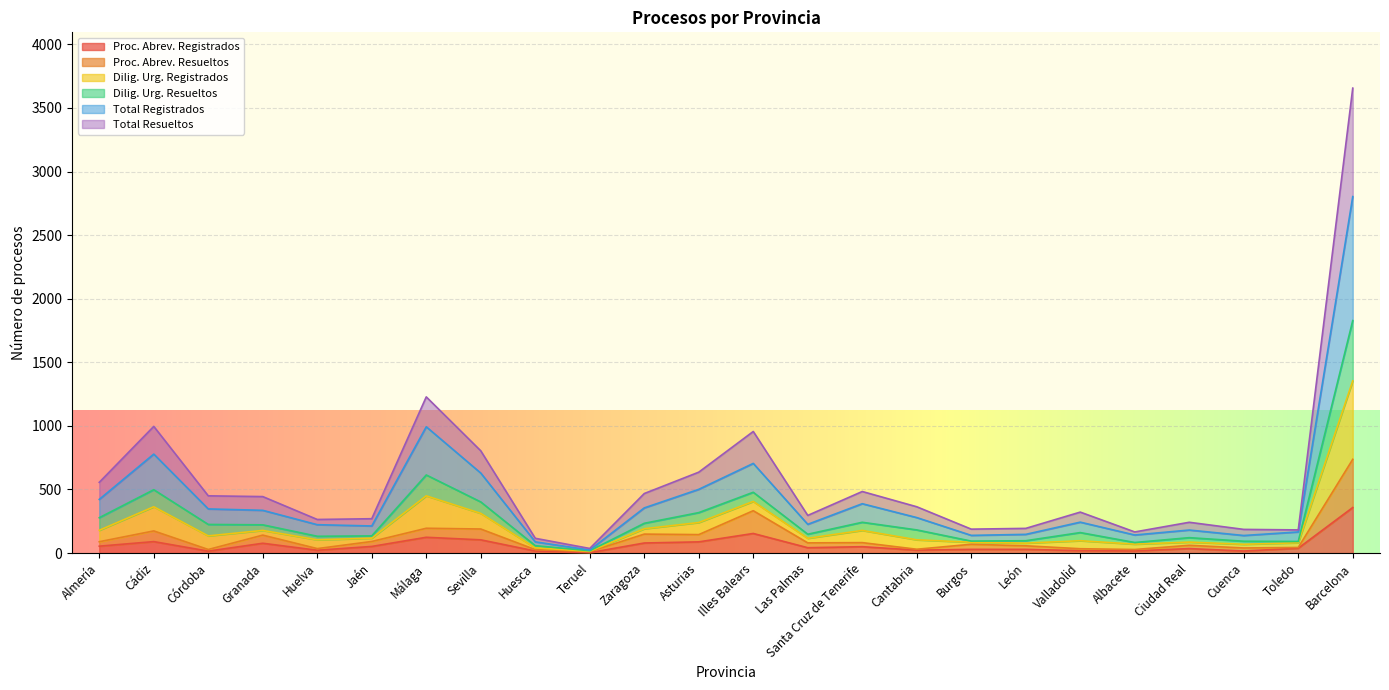

At which category does Dilig. Urg. Resueltos reach its first local peak?

Cádiz